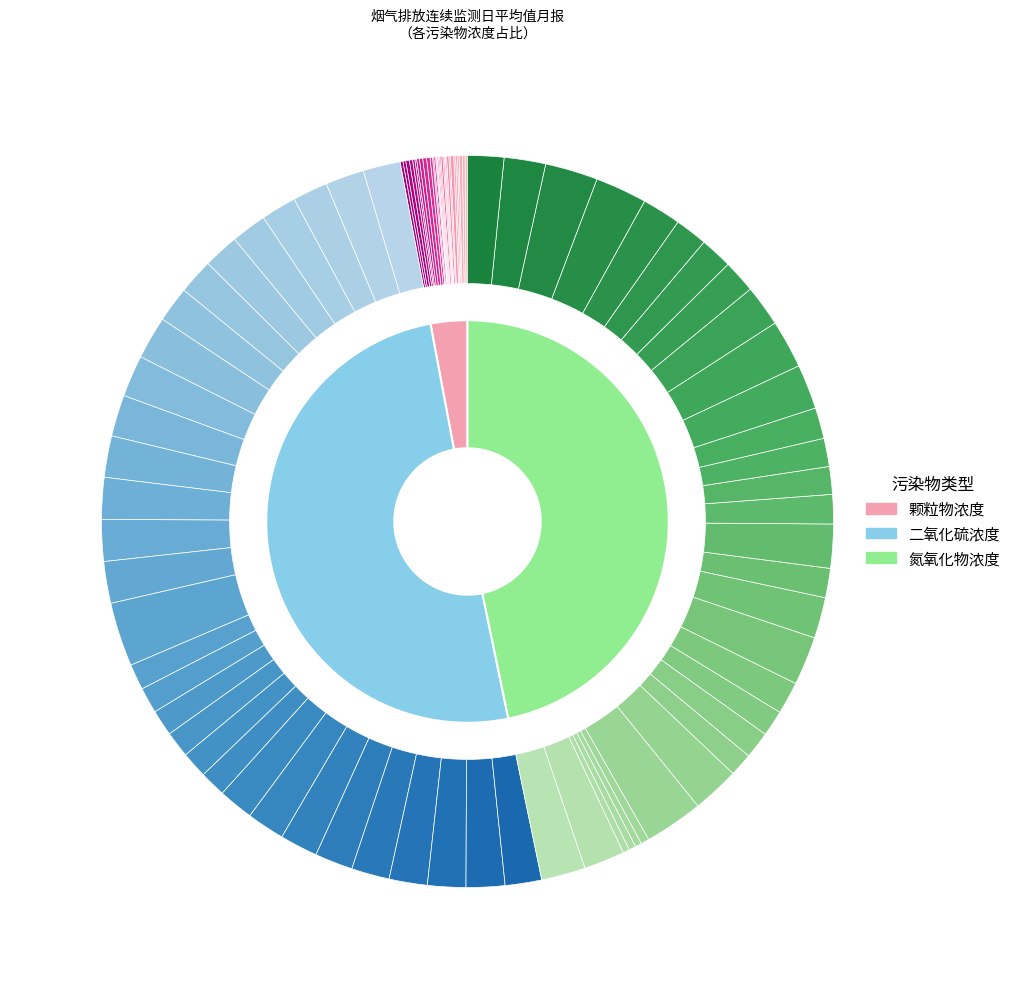

Which slice is the smallest?

17日